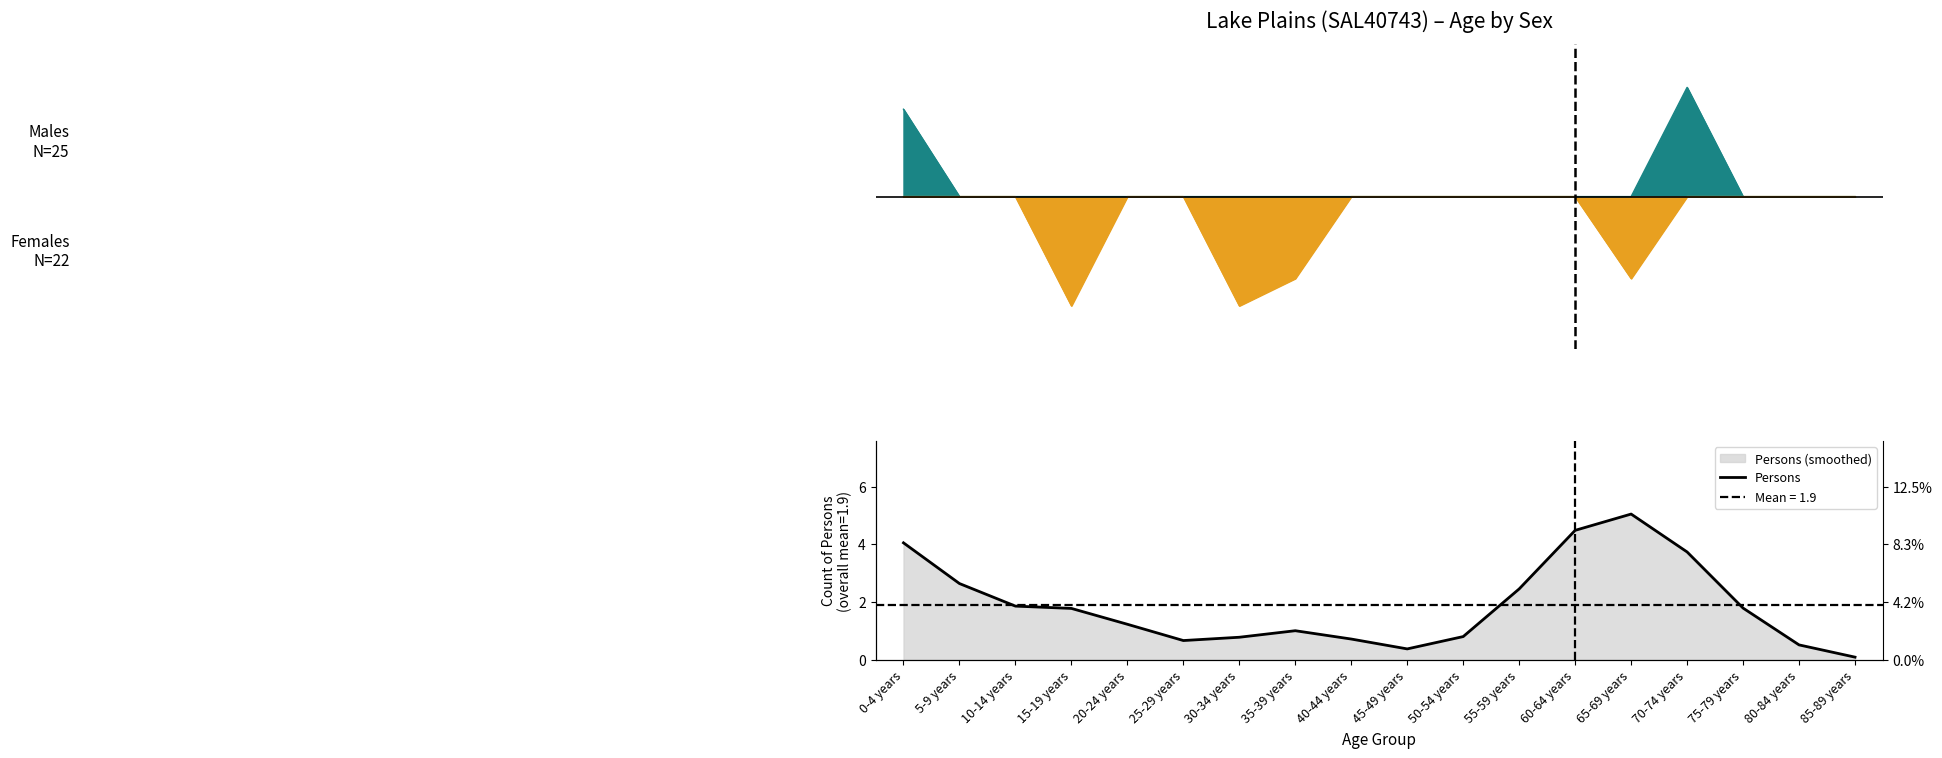

What is the average value?

1.9